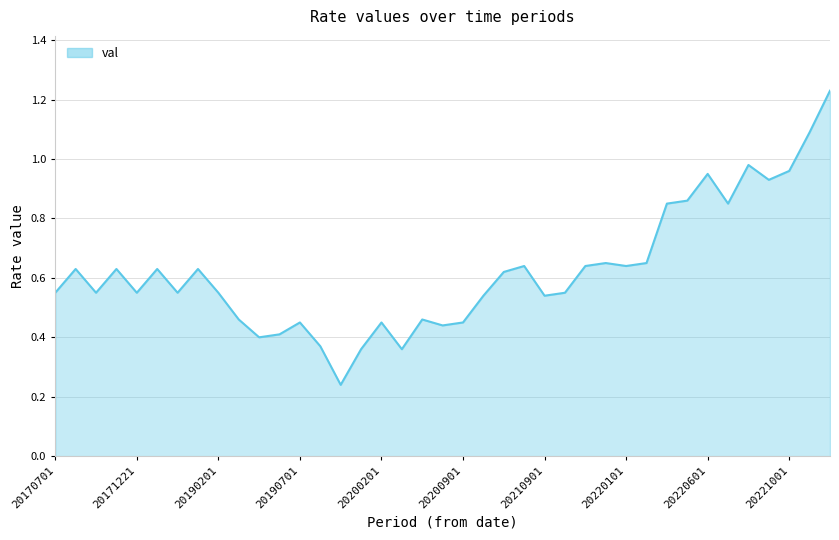

Reading left to right, transcribe all the data shown in this chart.

20170701=0.6	20170721=0.6	20170922=0.6	20171120=0.6	20171221=0.6	20180126=0.6	20180319=0.6	20180721=0.6	20190201=0.6	20190301=0.5	20190401=0.4	20190501=0.4	20190701=0.5	20190801=0.4	20191001=0.2	20191101=0.4	20200201=0.5	20200301=0.4	20200501=0.5	20200601=0.4	20200901=0.5	20201001=0.5	20210301=0.6	20210401=0.6	20210901=0.5	20211001=0.6	20211101=0.6	20211201=0.7	20220101=0.6	20220301=0.7	20220401=0.8	20220501=0.9	20220601=0.9	20220701=0.8	20220801=1.0	20220901=0.9	20221001=1.0	20221101=1.1	20221201=1.2